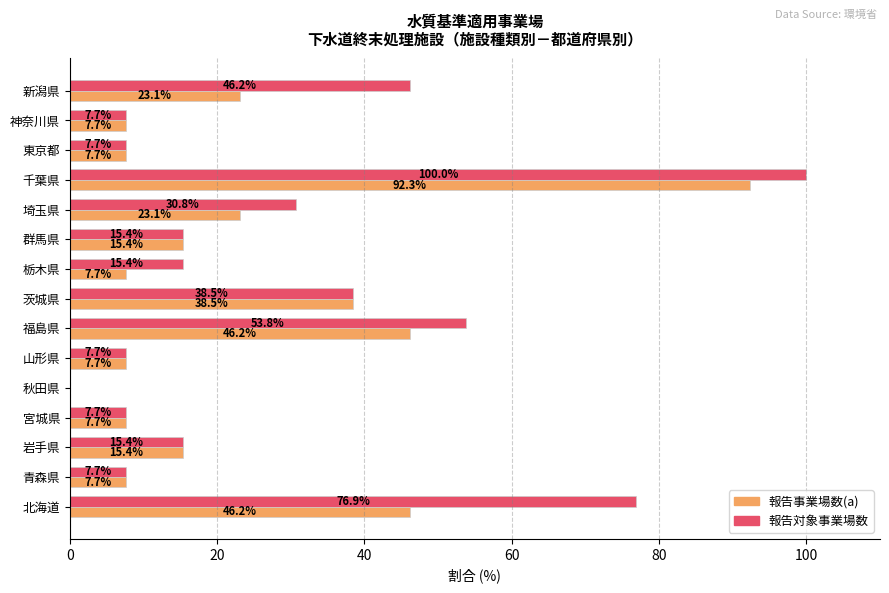

Is the value of 報告事業場数(a) at 栃木県 greater than the value of 報告対象事業場数 at 北海道?

No